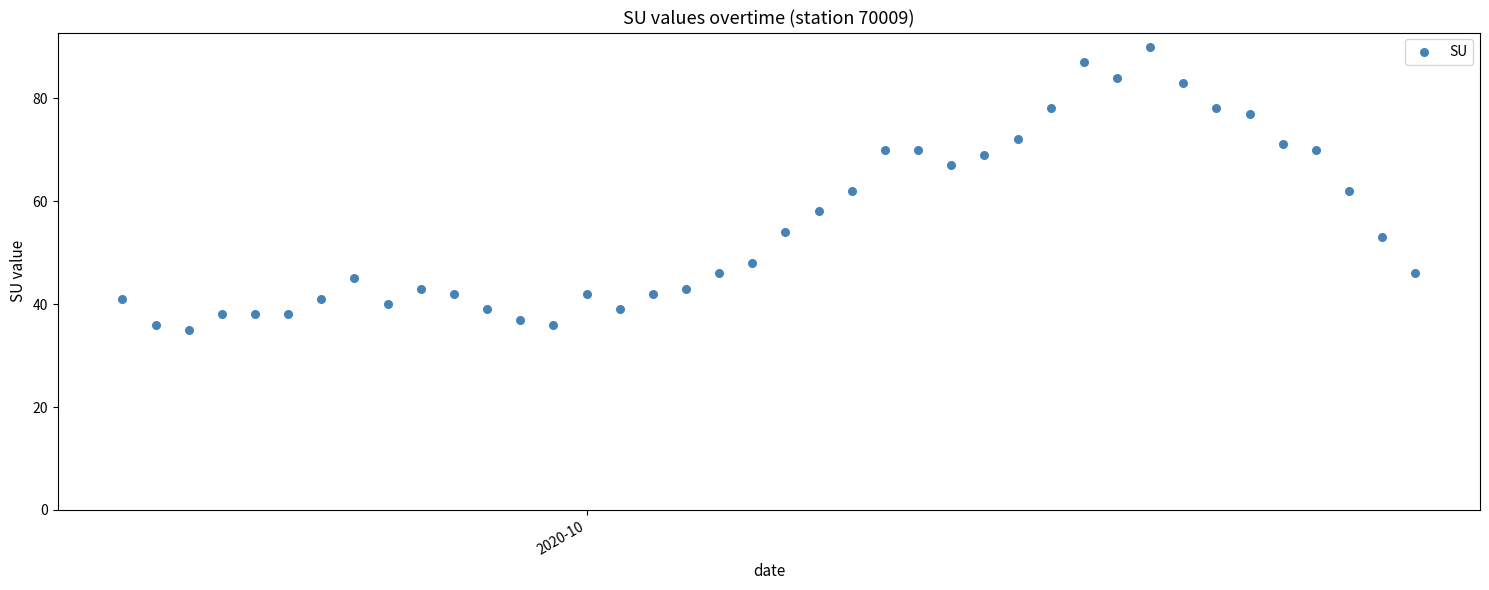

What is the range of Y values (max minus min)?

55